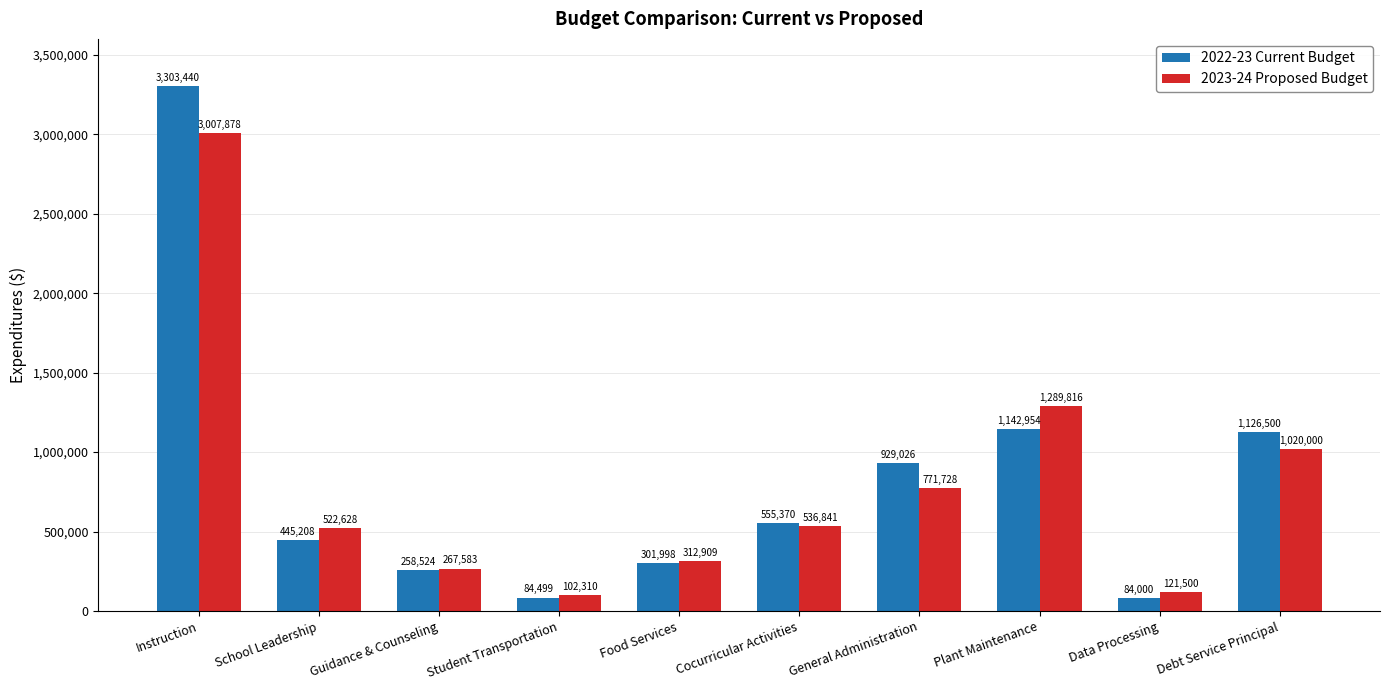

Where is 2022-23 Current Budget nearest to the value 1693719?

Plant Maintenance